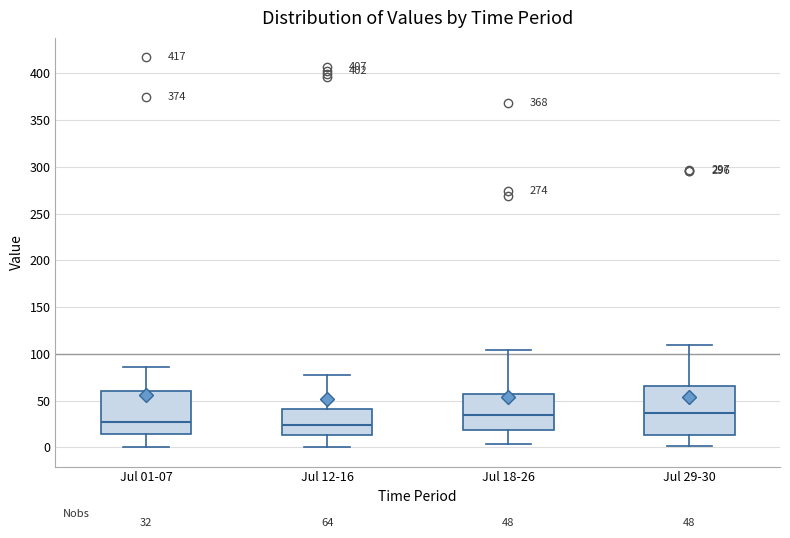

Comparing the boxes themselves (not the whiskers), which one is the tallest?

Jul 29-30